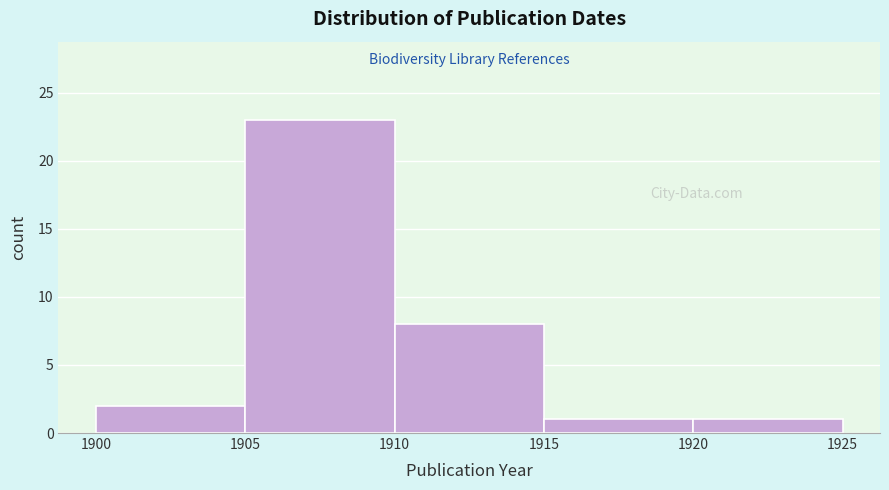

Over which range of the x-axis is the bar tallest?

1905 to 1910